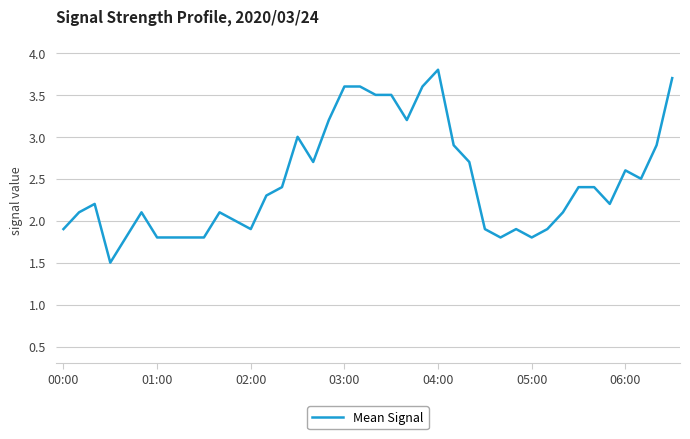

What is the greatest value displayed?

3.8